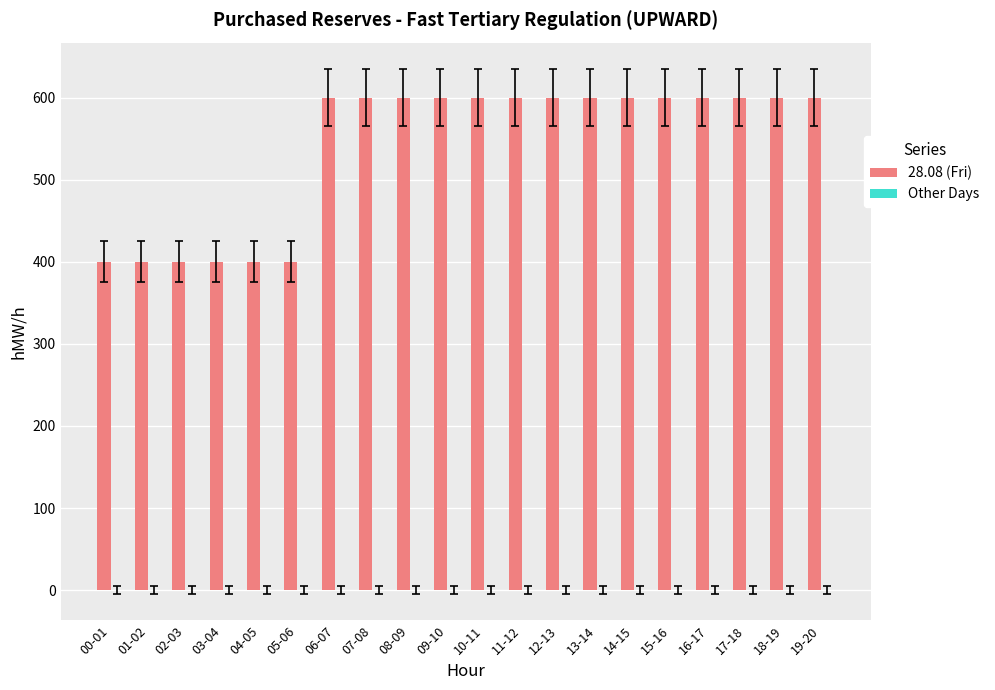

What is the label of the 16th bar from the right?

04-05